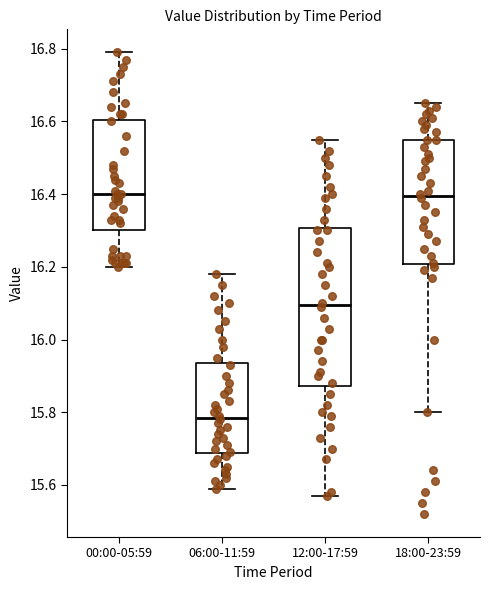

Where does the lower whisker of the box for 00:00-05:59 end on the y-axis? The values are not printed on the chart, so give them approximately, as read against the axis.

16.20